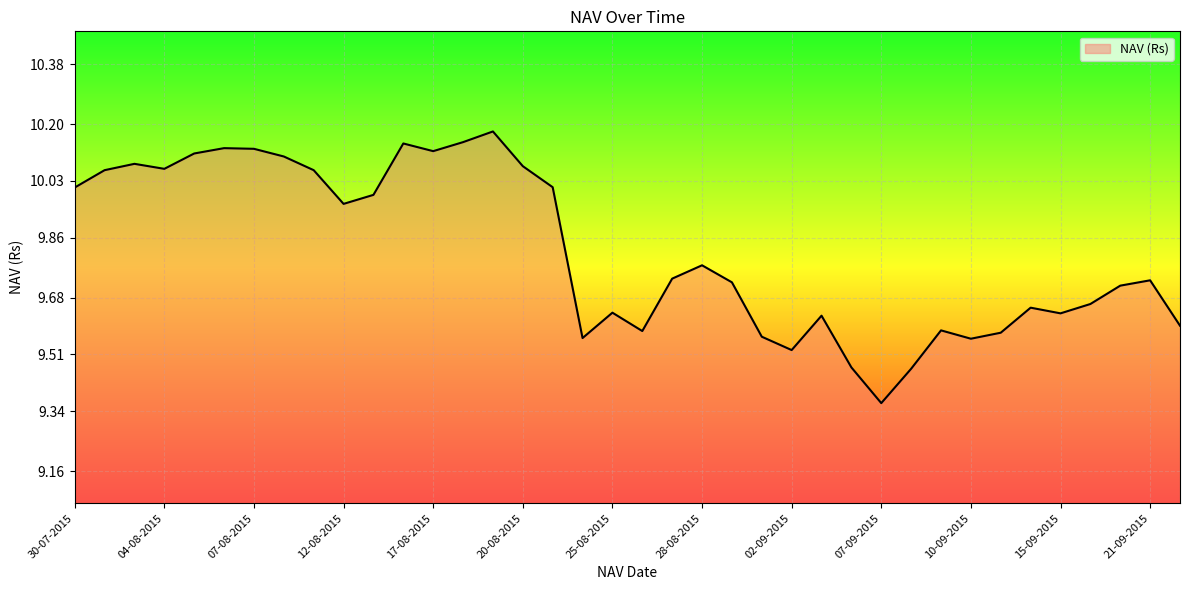

What is the difference between the maximum and minimum values?

0.8